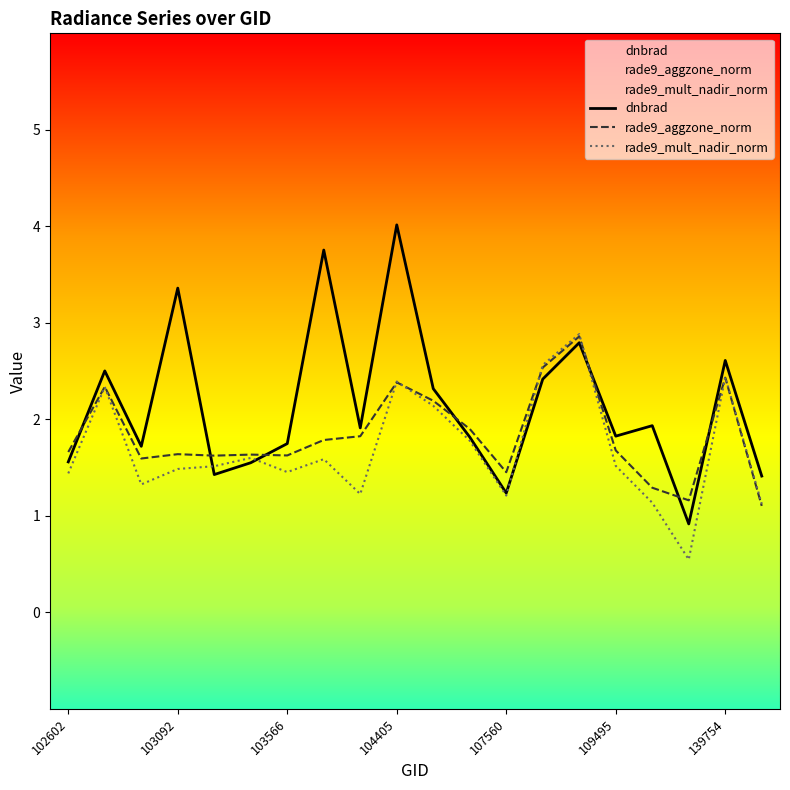

List the series in order of their overall mean, lowest first.

rade9_mult_nadir_norm, rade9_aggzone_norm, dnbrad